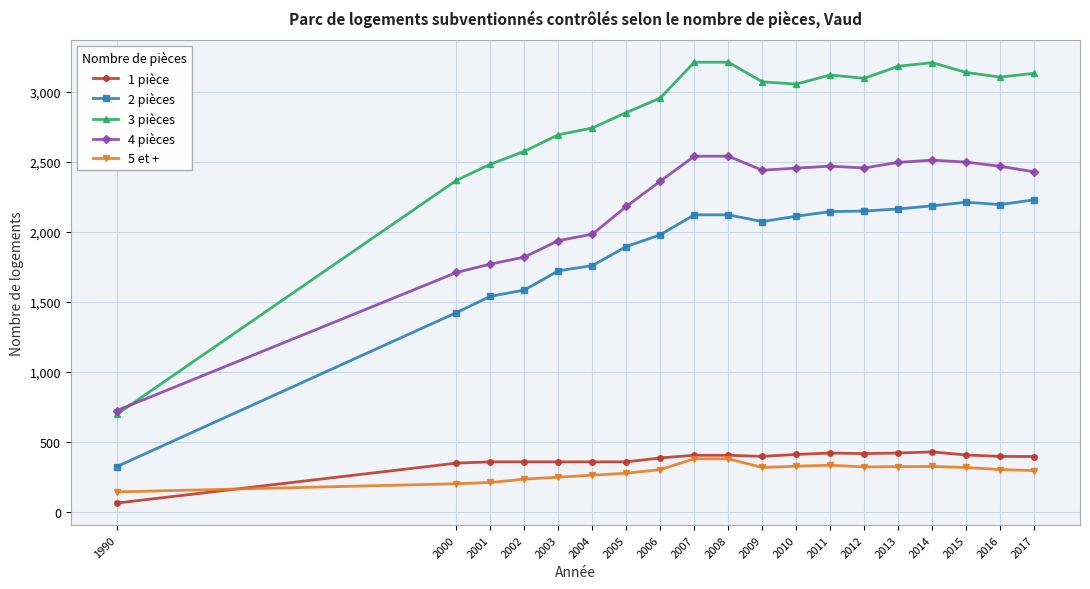

What is the total value across all series at 2017?

8482